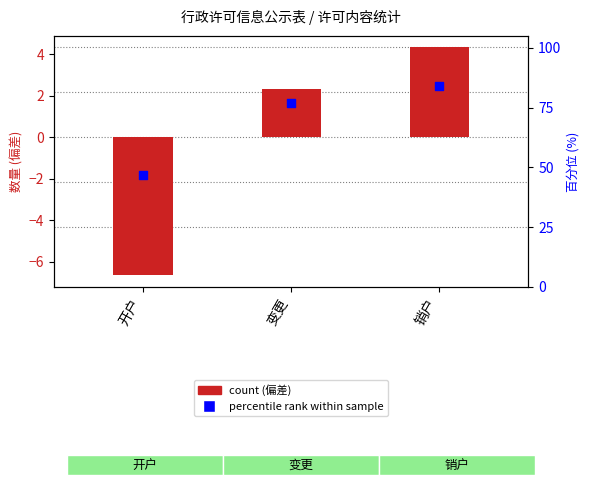

Is the value of percentile rank within sample at 开户 greater than the value of count (deviation from mean) at 销户?

Yes